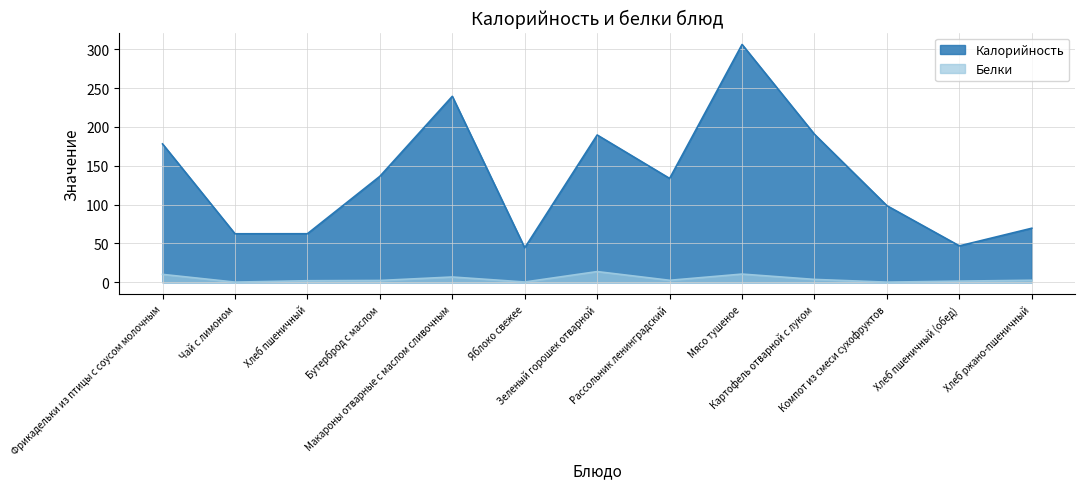

At which category is the sum across all series the highest?

Мясо тушеное